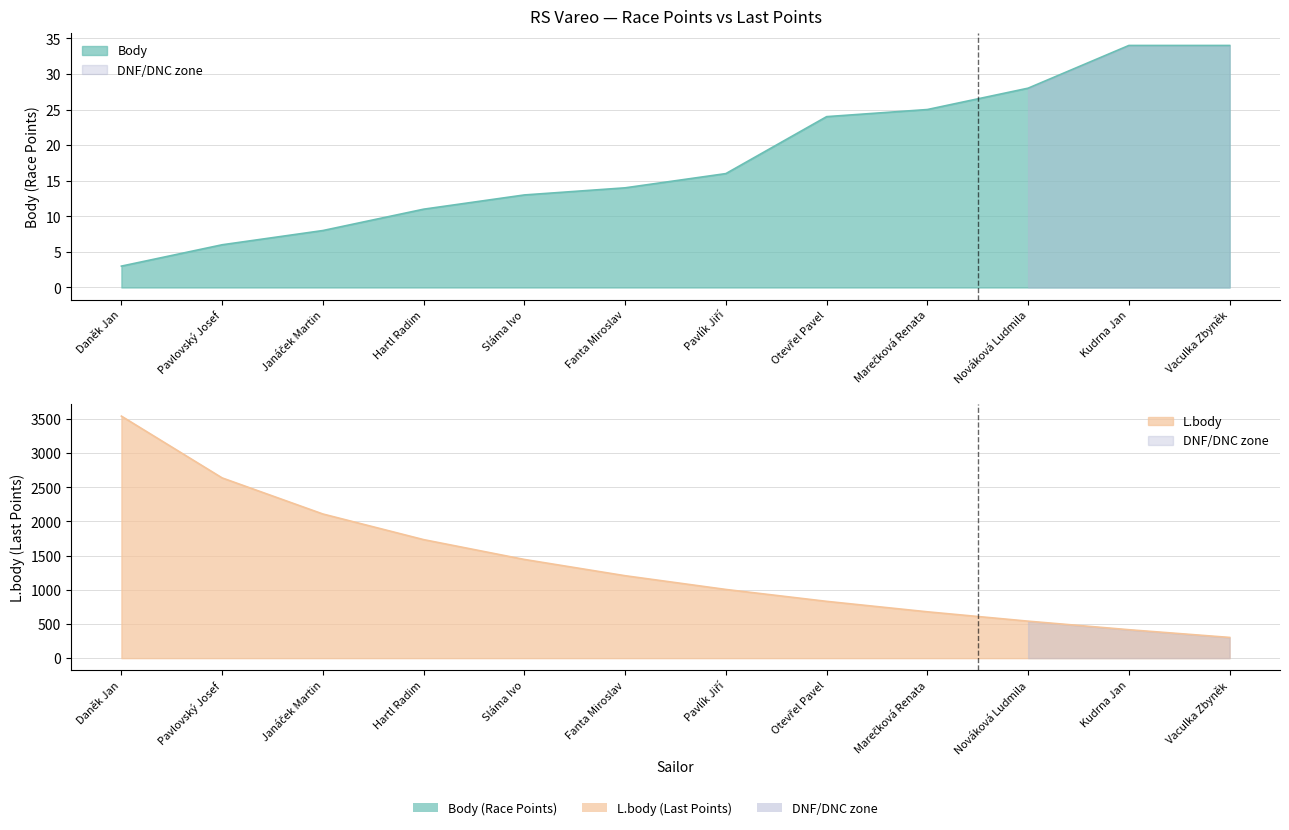

List the series in order of their overall mean, lowest first.

Body, L.body